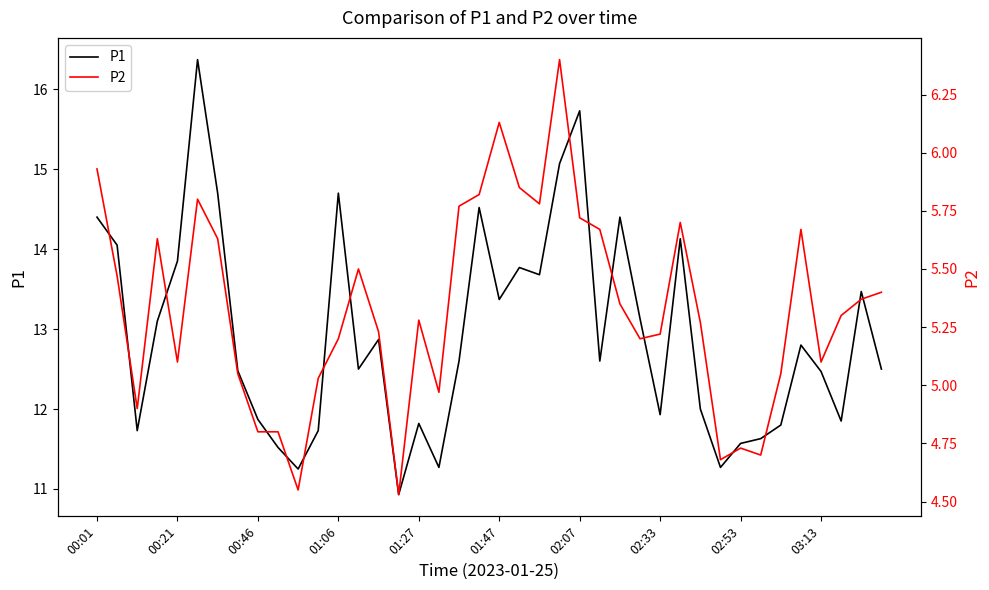

Reading left to right, what are all the values shown in this chart?

P1: 14.4	14.1	11.7	13.1	13.8	16.4	14.7	12.5	11.9	11.5	11.2	11.7	14.7	12.5	12.9	10.9	11.8	11.3	12.6	14.5	13.4	13.8	13.7	15.1	15.7	12.6	14.4	13.1	11.9	14.1	12.0	11.3	11.6	11.6	11.8	12.8	12.5	11.8	13.5	12.5
P2: 5.9	5.5	4.9	5.6	5.1	5.8	5.6	5.0	4.8	4.8	4.5	5.0	5.2	5.5	5.2	4.5	5.3	5.0	5.8	5.8	6.1	5.8	5.8	6.4	5.7	5.7	5.3	5.2	5.2	5.7	5.3	4.7	4.7	4.7	5.0	5.7	5.1	5.3	5.4	5.4